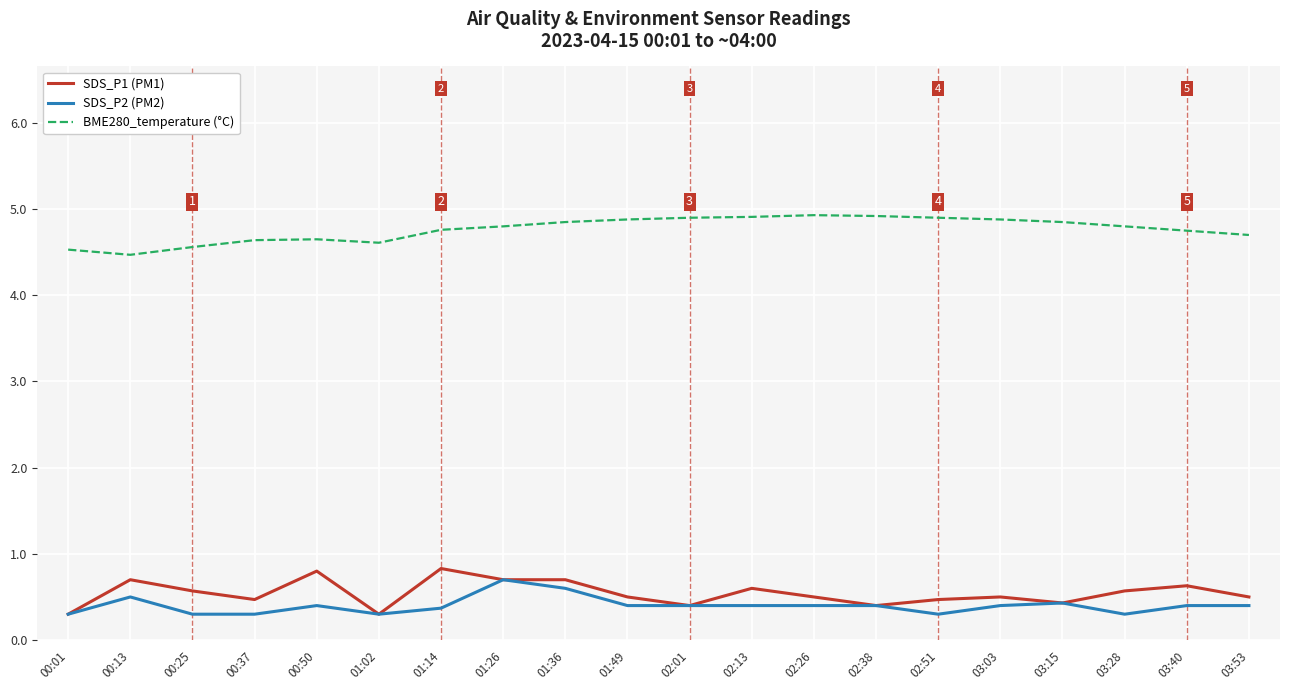

True or false: SDS_P1 (PM1) and BME280_temperature (°C) intersect in this chart.

False